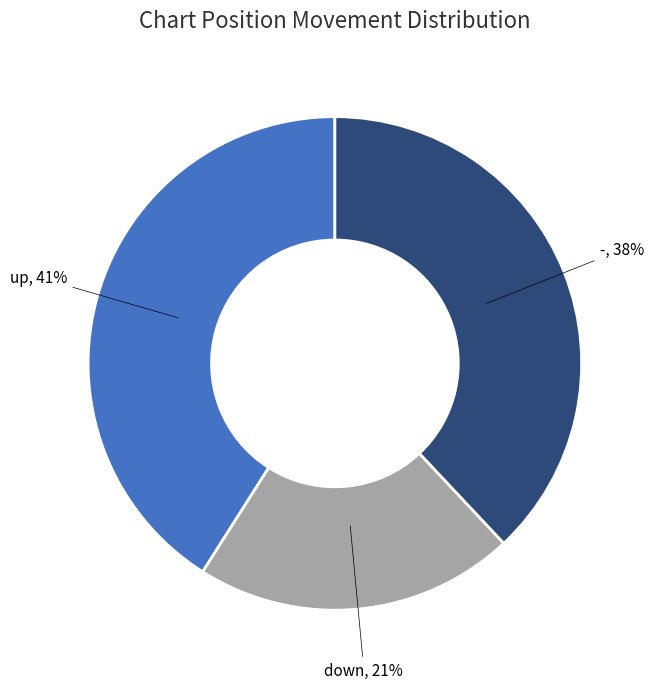

Is there any slice that represents more than half of the pie?

No